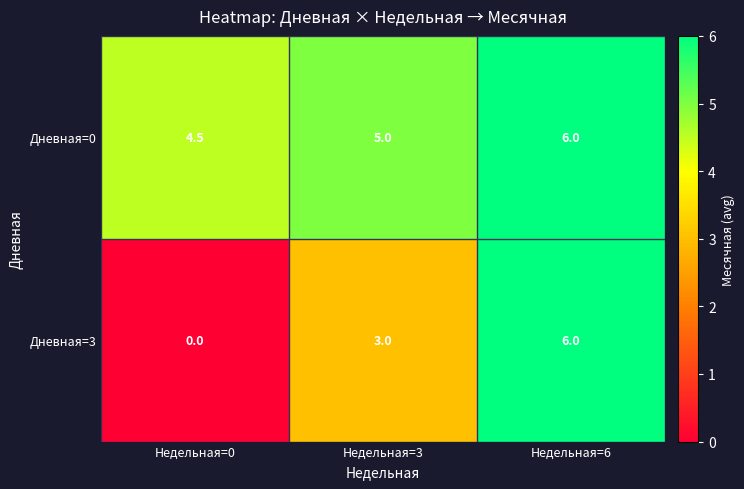

What is the difference between the maximum and minimum values in the Дневная=0 series?

1.5